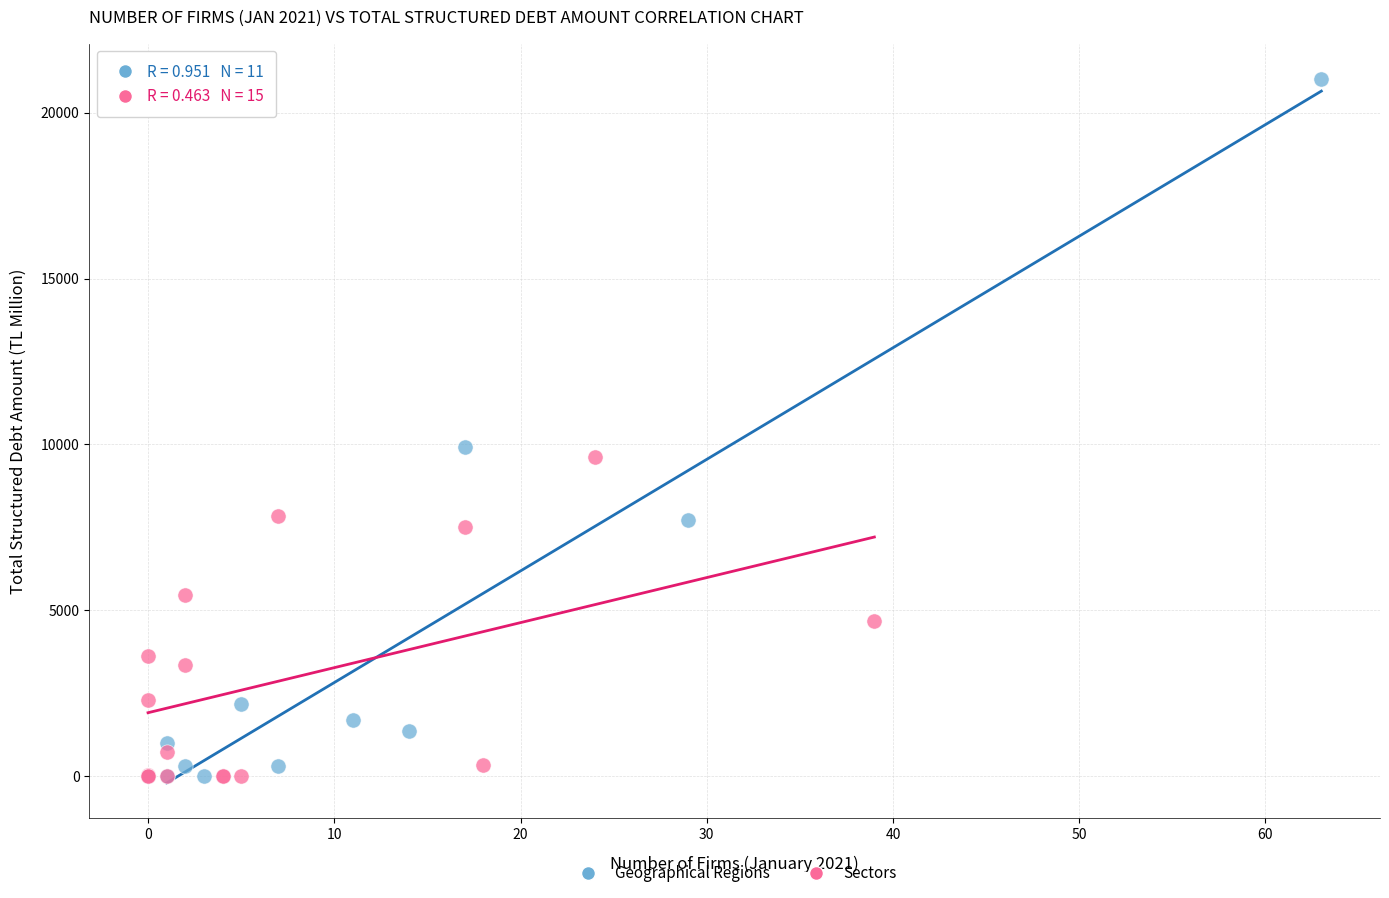

Which series has the widest spread of Y values?

Geographical Regions